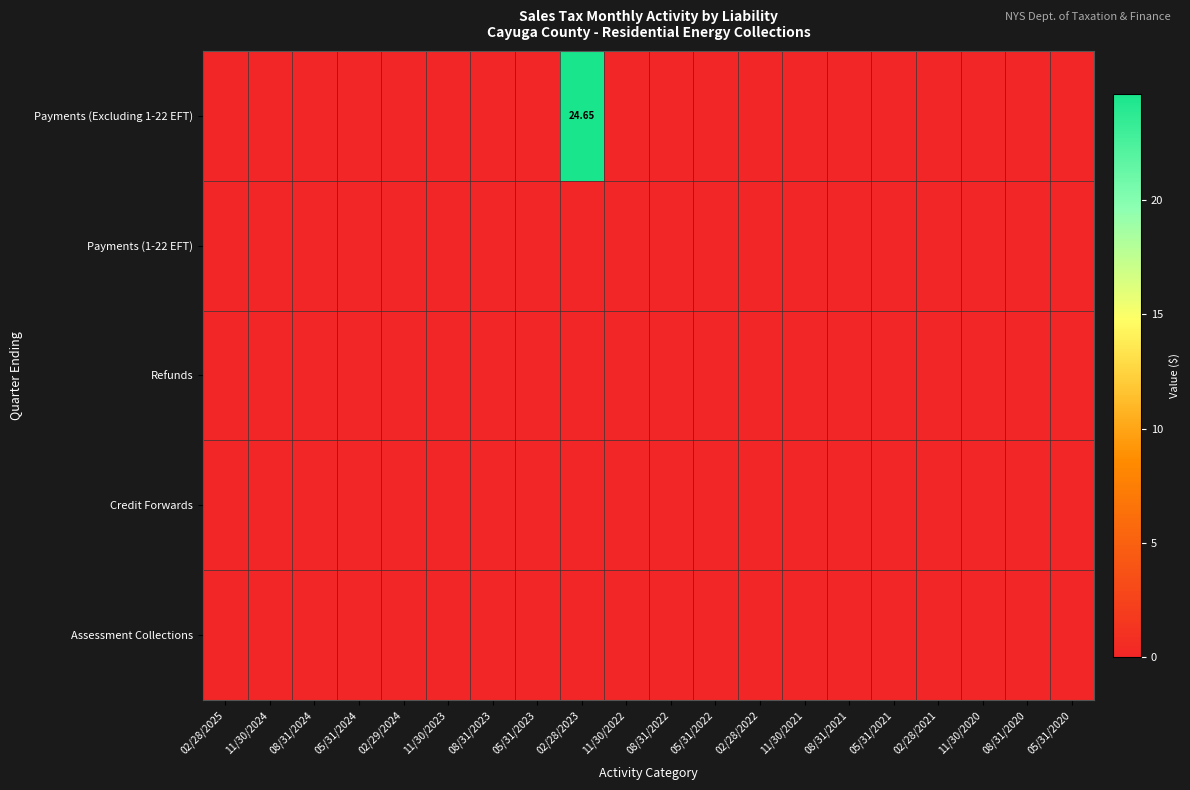

Which series changed the most between 11/30/2022 and 08/31/2022?

Payments (Excluding 1-22 EFT)